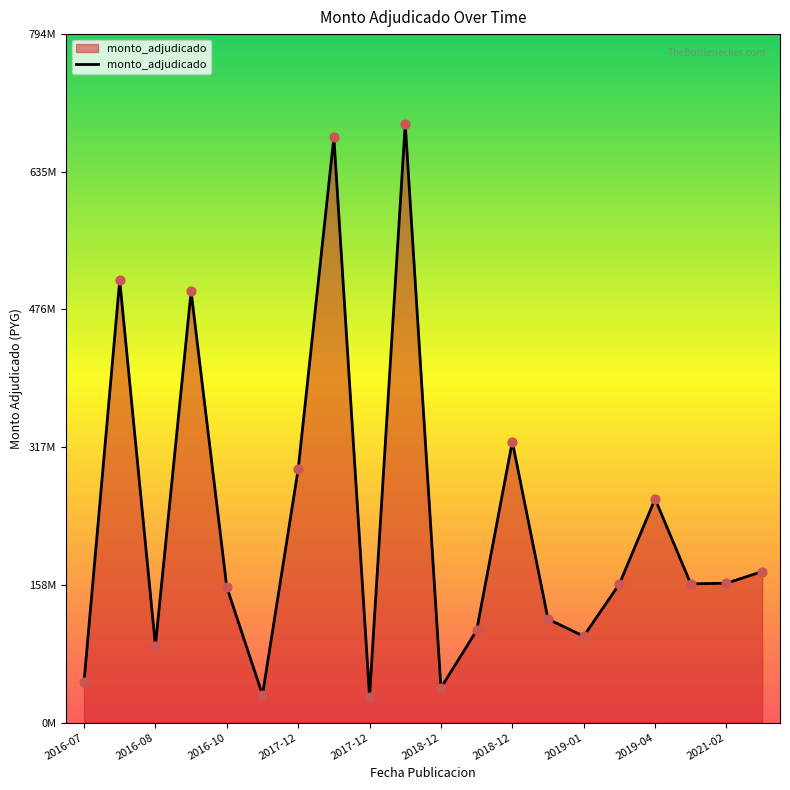

Is this an area chart (filled region under the line)?

Yes